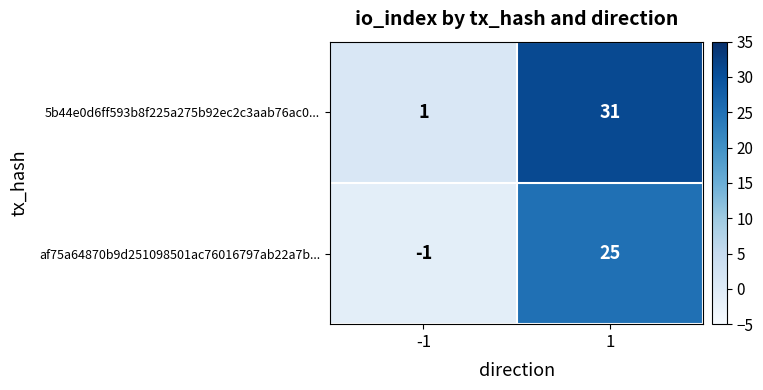

What is the spread (max minus min) of values at 1?

6